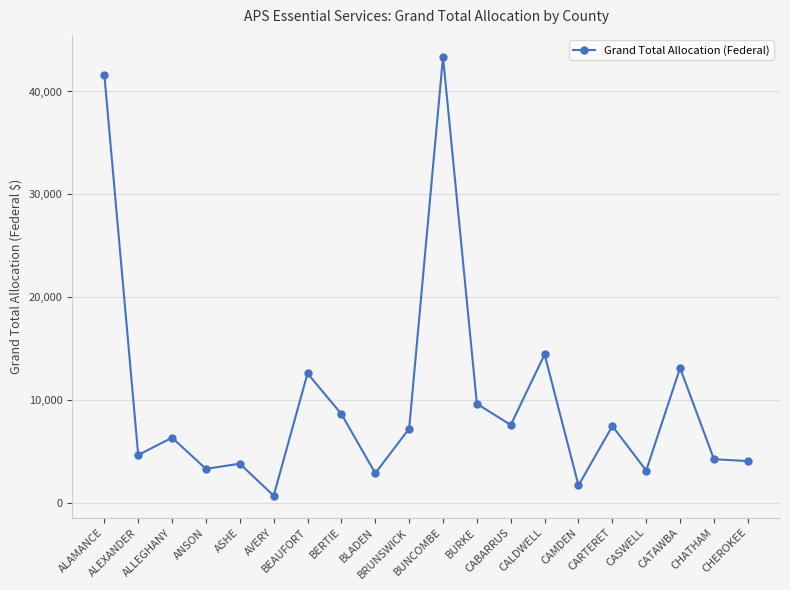

The value at CARTERET is 2557.6. True or false?

False